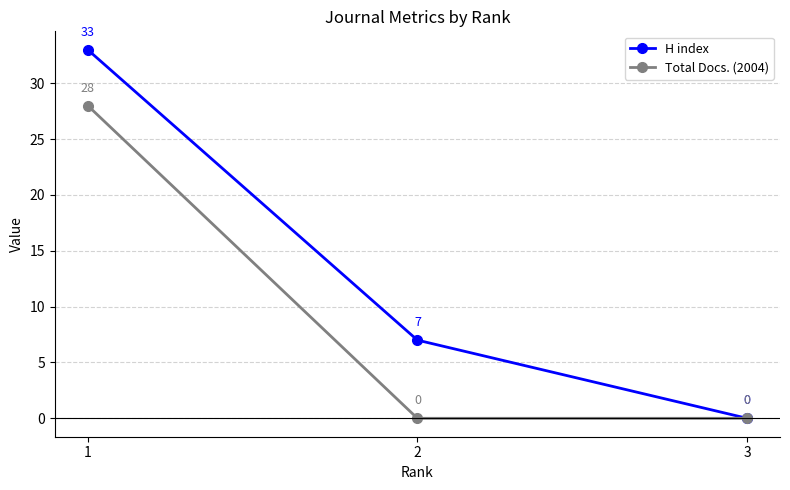

Reading right to left, what are all the values shown in this chart?

H index: 3=0	2=7	1=33
Total Docs. (2004): 3=0	2=0	1=28